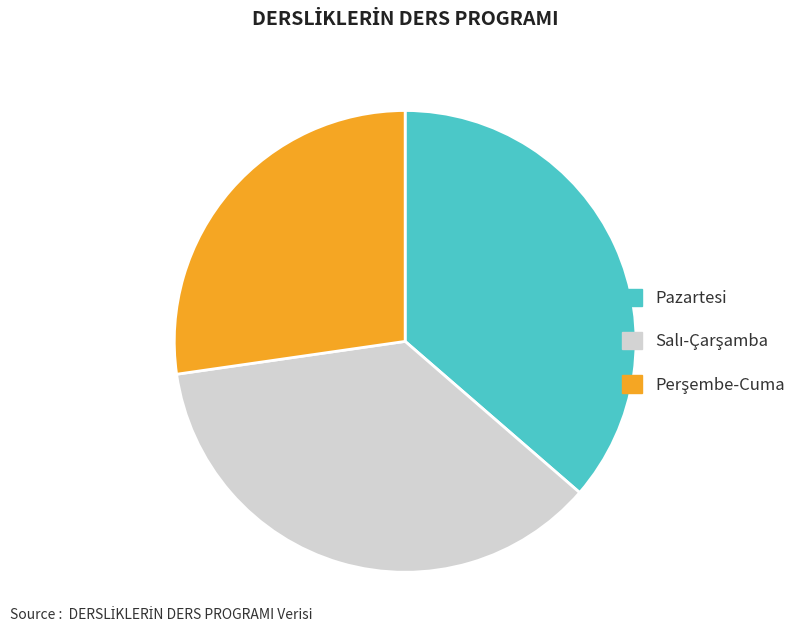

Is there any slice that represents more than half of the pie?

No